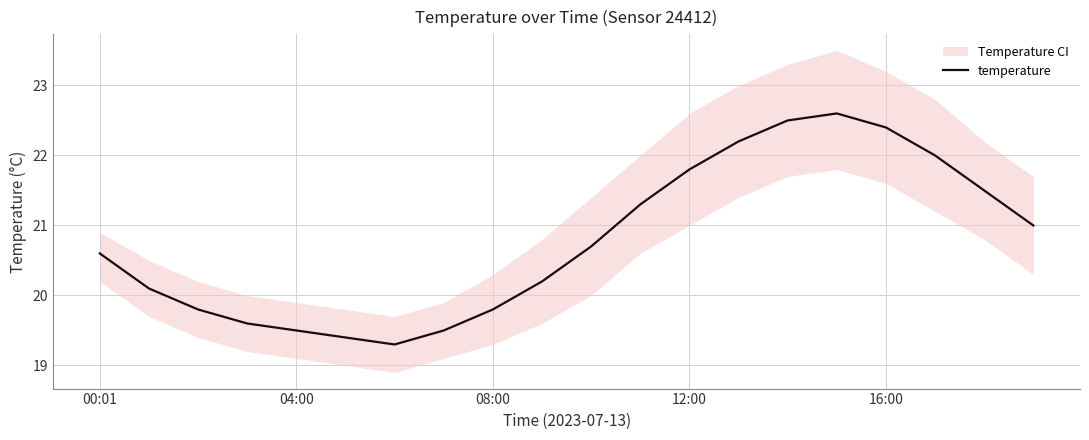

At which category does the data reach its first local peak?

15